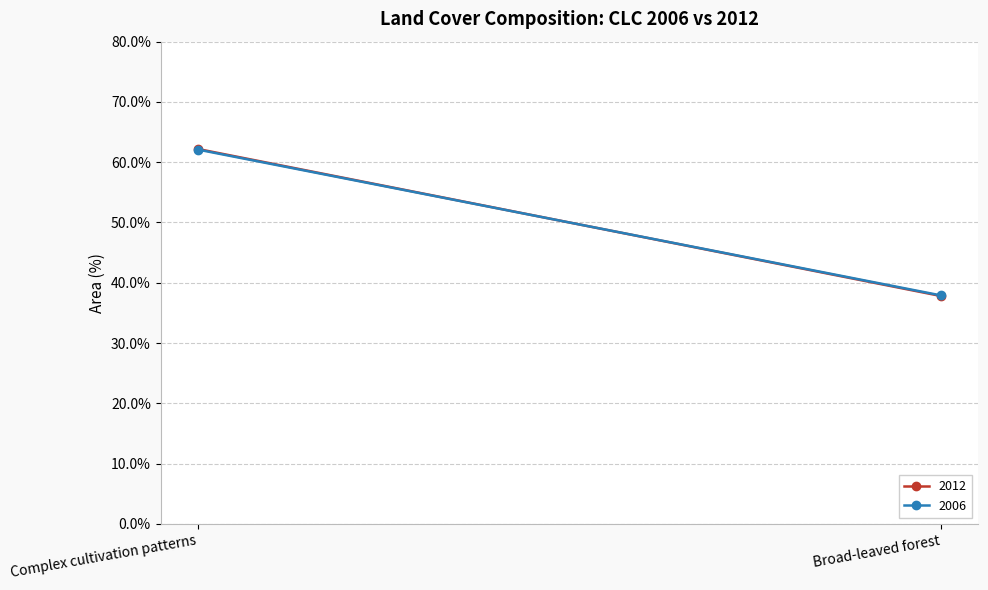

Which series changed the most between Complex cultivation patterns and Broad-leaved forest?

2012